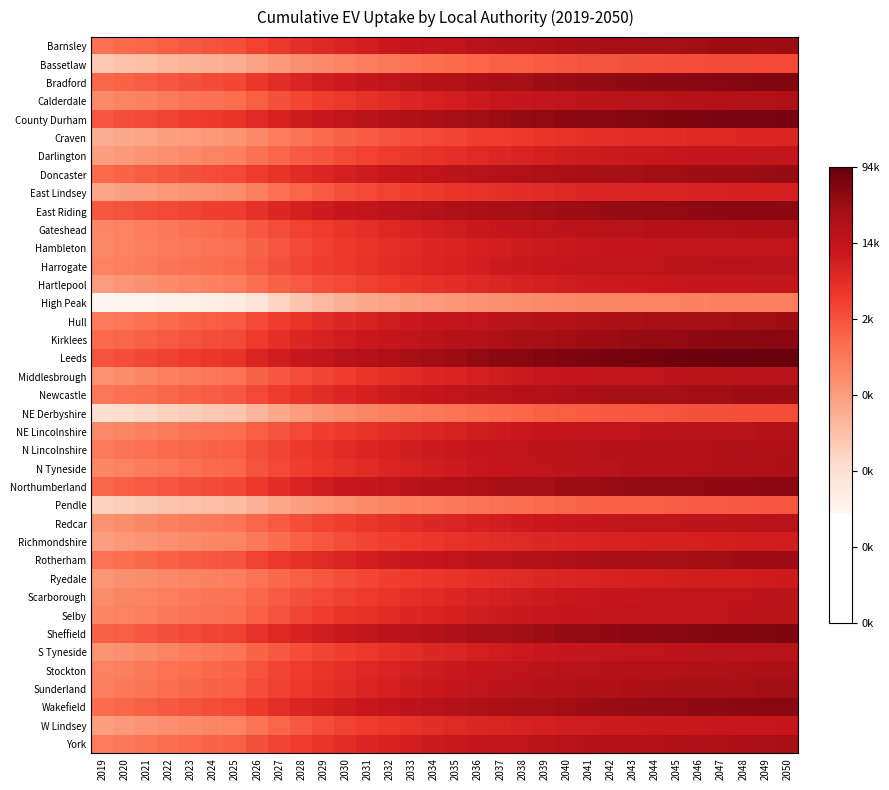

Reading left to right, what are all the values shown in this chart?

Barnsley: 2019=6.9	2020=7.1	2021=7.2	2022=7.4	2023=7.5	2024=7.6	2025=7.7	2026=8.0	2027=8.3	2028=8.5	2029=8.7	2030=8.9	2031=9.1	2032=9.3	2033=9.4	2034=9.5	2035=9.7	2036=9.8	2037=9.9	2038=10.0	2039=10.1	2040=10.1	2041=10.2	2042=10.3	2043=10.3	2044=10.3	2045=10.4	2046=10.4	2047=10.4	2048=10.5	2049=10.5	2050=10.5
Bassetlaw: 2019=4.6	2020=4.7	2021=4.9	2022=5.0	2023=5.1	2024=5.2	2025=5.3	2026=5.6	2027=5.8	2028=6.1	2029=6.3	2030=6.4	2031=6.6	2032=6.7	2033=6.9	2034=7.0	2035=7.1	2036=7.2	2037=7.3	2038=7.4	2039=7.5	2040=7.5	2041=7.6	2042=7.6	2043=7.7	2044=7.7	2045=7.7	2046=7.8	2047=7.8	2048=7.8	2049=7.9	2050=7.9
Bradford: 2019=7.2	2020=7.3	2021=7.4	2022=7.6	2023=7.7	2024=7.8	2025=7.9	2026=8.3	2027=8.6	2028=8.8	2029=9.1	2030=9.2	2031=9.4	2032=9.6	2033=9.8	2034=9.9	2035=10.0	2036=10.2	2037=10.3	2038=10.4	2039=10.5	2040=10.6	2041=10.6	2042=10.7	2043=10.7	2044=10.8	2045=10.8	2046=10.9	2047=10.9	2048=10.9	2049=11.0	2050=11.0
Calderdale: 2019=6.3	2020=6.4	2021=6.5	2022=6.7	2023=6.8	2024=6.9	2025=7.0	2026=7.4	2027=7.7	2028=7.9	2029=8.1	2030=8.3	2031=8.5	2032=8.7	2033=8.8	2034=9.0	2035=9.1	2036=9.2	2037=9.3	2038=9.4	2039=9.5	2040=9.6	2041=9.7	2042=9.8	2043=9.8	2044=9.8	2045=9.9	2046=9.9	2047=10.0	2048=10.0	2049=10.0	2050=10.1
County Durham: 2019=7.5	2020=7.7	2021=7.9	2022=8.0	2023=8.1	2024=8.3	2025=8.4	2026=8.7	2027=9.0	2028=9.2	2029=9.4	2030=9.6	2031=9.7	2032=9.9	2033=10.0	2034=10.2	2035=10.3	2036=10.4	2037=10.5	2038=10.6	2039=10.7	2040=10.8	2041=10.9	2042=10.9	2043=10.9	2044=11.0	2045=11.0	2046=11.1	2047=11.1	2048=11.1	2049=11.2	2050=11.2
Craven: 2019=5.3	2020=5.4	2021=5.5	2022=5.7	2023=5.8	2024=5.9	2025=6.0	2026=6.3	2027=6.6	2028=6.8	2029=7.1	2030=7.3	2031=7.4	2032=7.6	2033=7.7	2034=7.9	2035=8.0	2036=8.1	2037=8.2	2038=8.3	2039=8.4	2040=8.4	2041=8.5	2042=8.6	2043=8.6	2044=8.6	2045=8.7	2046=8.7	2047=8.7	2048=8.8	2049=8.8	2050=8.8
Darlington: 2019=5.7	2020=5.8	2021=6.0	2022=6.1	2023=6.3	2024=6.4	2025=6.5	2026=6.9	2027=7.2	2028=7.4	2029=7.6	2030=7.8	2031=8.0	2032=8.2	2033=8.3	2034=8.5	2035=8.6	2036=8.7	2037=8.8	2038=8.9	2039=9.0	2040=9.1	2041=9.2	2042=9.2	2043=9.3	2044=9.3	2045=9.4	2046=9.4	2047=9.4	2048=9.5	2049=9.5	2050=9.5
Doncaster: 2019=7.1	2020=7.2	2021=7.4	2022=7.5	2023=7.7	2024=7.8	2025=7.9	2026=8.2	2027=8.4	2028=8.7	2029=8.8	2030=9.0	2031=9.2	2032=9.3	2033=9.5	2034=9.6	2035=9.7	2036=9.8	2037=9.9	2038=10.0	2039=10.1	2040=10.2	2041=10.3	2042=10.3	2043=10.4	2044=10.4	2045=10.4	2046=10.5	2047=10.5	2048=10.5	2049=10.6	2050=10.6
East Lindsey: 2019=5.5	2020=5.6	2021=5.7	2022=5.9	2023=6.0	2024=6.1	2025=6.2	2026=6.5	2027=6.9	2028=7.2	2029=7.5	2030=7.7	2031=7.9	2032=8.0	2033=8.1	2034=8.2	2035=8.3	2036=8.4	2037=8.5	2038=8.6	2039=8.7	2040=8.7	2041=8.8	2042=8.8	2043=8.9	2044=8.9	2045=8.9	2046=8.9	2047=9.0	2048=9.0	2049=9.0	2050=9.0
East Riding: 2019=7.5	2020=7.7	2021=7.8	2022=7.9	2023=8.0	2024=8.1	2025=8.2	2026=8.5	2027=8.8	2028=9.0	2029=9.2	2030=9.4	2031=9.5	2032=9.7	2033=9.8	2034=9.9	2035=10.0	2036=10.2	2037=10.2	2038=10.3	2039=10.4	2040=10.5	2041=10.5	2042=10.6	2043=10.6	2044=10.7	2045=10.7	2046=10.7	2047=10.8	2048=10.8	2049=10.8	2050=10.8
Gateshead: 2019=6.3	2020=6.5	2021=6.6	2022=6.7	2023=6.9	2024=7.0	2025=7.1	2026=7.5	2027=7.8	2028=8.0	2029=8.2	2030=8.4	2031=8.6	2032=8.7	2033=8.9	2034=9.0	2035=9.1	2036=9.3	2037=9.4	2038=9.5	2039=9.6	2040=9.7	2041=9.8	2042=9.8	2043=9.9	2044=9.9	2045=9.9	2046=10.0	2047=10.0	2048=10.1	2049=10.1	2050=10.1
Hambleton: 2019=6.3	2020=6.4	2021=6.5	2022=6.7	2023=6.8	2024=6.9	2025=6.9	2026=7.3	2027=7.6	2028=7.8	2029=8.1	2030=8.2	2031=8.4	2032=8.5	2033=8.7	2034=8.8	2035=8.9	2036=9.0	2037=9.1	2038=9.2	2039=9.2	2040=9.3	2041=9.4	2042=9.4	2043=9.4	2044=9.5	2045=9.5	2046=9.5	2047=9.6	2048=9.6	2049=9.6	2050=9.6
Harrogate: 2019=6.4	2020=6.6	2021=6.7	2022=6.8	2023=6.9	2024=7.0	2025=7.1	2026=7.4	2027=7.7	2028=7.9	2029=8.1	2030=8.3	2031=8.5	2032=8.6	2033=8.7	2034=8.9	2035=9.0	2036=9.1	2037=9.2	2038=9.3	2039=9.4	2040=9.5	2041=9.5	2042=9.6	2043=9.6	2044=9.7	2045=9.7	2046=9.7	2047=9.8	2048=9.8	2049=9.8	2050=9.9
Hartlepool: 2019=5.8	2020=5.9	2021=6.1	2022=6.2	2023=6.4	2024=6.5	2025=6.6	2026=7.0	2027=7.3	2028=7.5	2029=7.7	2030=7.9	2031=8.1	2032=8.2	2033=8.4	2034=8.5	2035=8.6	2036=8.7	2037=8.8	2038=8.9	2039=9.0	2040=9.1	2041=9.2	2042=9.2	2043=9.3	2044=9.3	2045=9.4	2046=9.4	2047=9.4	2048=9.5	2049=9.5	2050=9.5
High Peak: 2019=2.8	2020=2.9	2021=2.9	2022=3.0	2023=3.1	2024=3.1	2025=3.2	2026=3.6	2027=4.2	2028=4.6	2029=5.0	2030=5.3	2031=5.4	2032=5.6	2033=5.7	2034=5.8	2035=5.9	2036=6.0	2037=6.1	2038=6.2	2039=6.2	2040=6.3	2041=6.3	2042=6.4	2043=6.4	2044=6.4	2045=6.5	2046=6.5	2047=6.5	2048=6.5	2049=6.6	2050=6.6
Hull: 2019=6.6	2020=6.8	2021=6.9	2022=7.1	2023=7.2	2024=7.3	2025=7.5	2026=7.9	2027=8.2	2028=8.4	2029=8.6	2030=8.8	2031=9.0	2032=9.1	2033=9.3	2034=9.4	2035=9.5	2036=9.6	2037=9.8	2038=9.9	2039=9.9	2040=10.0	2041=10.1	2042=10.2	2043=10.2	2044=10.2	2045=10.3	2046=10.3	2047=10.4	2048=10.4	2049=10.4	2050=10.5
Kirklees: 2019=7.1	2020=7.2	2021=7.3	2022=7.5	2023=7.6	2024=7.7	2025=7.8	2026=8.2	2027=8.5	2028=8.7	2029=9.0	2030=9.1	2031=9.3	2032=9.5	2033=9.6	2034=9.8	2035=9.9	2036=10.0	2037=10.1	2038=10.2	2039=10.3	2040=10.4	2041=10.5	2042=10.5	2043=10.6	2044=10.6	2045=10.7	2046=10.7	2047=10.7	2048=10.8	2049=10.8	2050=10.8
Leeds: 2019=7.6	2020=7.7	2021=7.9	2022=8.1	2023=8.2	2024=8.3	2025=8.4	2026=8.8	2027=9.1	2028=9.4	2029=9.6	2030=9.8	2031=10.0	2032=10.1	2033=10.3	2034=10.4	2035=10.5	2036=10.7	2037=10.8	2038=10.9	2039=11.0	2040=11.0	2041=11.1	2042=11.2	2043=11.2	2044=11.3	2045=11.3	2046=11.3	2047=11.4	2048=11.4	2049=11.4	2050=11.5
Middlesbrough: 2019=6.0	2020=6.2	2021=6.3	2022=6.5	2023=6.6	2024=6.7	2025=6.9	2026=7.3	2027=7.5	2028=7.8	2029=8.0	2030=8.2	2031=8.3	2032=8.5	2033=8.7	2034=8.8	2035=8.9	2036=9.0	2037=9.1	2038=9.2	2039=9.3	2040=9.4	2041=9.5	2042=9.5	2043=9.6	2044=9.6	2045=9.7	2046=9.7	2047=9.7	2048=9.8	2049=9.8	2050=9.8
Newcastle: 2019=6.8	2020=6.9	2021=7.0	2022=7.2	2023=7.3	2024=7.4	2025=7.5	2026=7.9	2027=8.2	2028=8.4	2029=8.6	2030=8.8	2031=9.0	2032=9.2	2033=9.3	2034=9.5	2035=9.6	2036=9.7	2037=9.8	2038=9.9	2039=10.0	2040=10.1	2041=10.2	2042=10.2	2043=10.3	2044=10.3	2045=10.3	2046=10.4	2047=10.4	2048=10.4	2049=10.5	2050=10.5
NE Derbyshire: 2019=3.9	2020=4.0	2021=4.1	2022=4.3	2023=4.4	2024=4.5	2025=4.7	2026=5.1	2027=5.4	2028=5.7	2029=6.0	2030=6.2	2031=6.3	2032=6.5	2033=6.6	2034=6.8	2035=6.9	2036=7.0	2037=7.1	2038=7.2	2039=7.3	2040=7.4	2041=7.4	2042=7.5	2043=7.5	2044=7.6	2045=7.6	2046=7.7	2047=7.7	2048=7.7	2049=7.8	2050=7.8
NE Lincolnshire: 2019=6.2	2020=6.4	2021=6.5	2022=6.6	2023=6.8	2024=6.9	2025=7.0	2026=7.4	2027=7.6	2028=7.9	2029=8.1	2030=8.2	2031=8.4	2032=8.6	2033=8.7	2034=8.8	2035=9.0	2036=9.1	2037=9.2	2038=9.3	2039=9.4	2040=9.5	2041=9.6	2042=9.6	2043=9.6	2044=9.7	2045=9.7	2046=9.8	2047=9.8	2048=9.8	2049=9.9	2050=9.9
N Lincolnshire: 2019=6.7	2020=6.8	2021=6.9	2022=7.1	2023=7.2	2024=7.3	2025=7.4	2026=7.7	2027=8.0	2028=8.2	2029=8.5	2030=8.6	2031=8.8	2032=9.0	2033=9.1	2034=9.2	2035=9.3	2036=9.4	2037=9.5	2038=9.6	2039=9.7	2040=9.8	2041=9.8	2042=9.9	2043=9.9	2044=9.9	2045=10.0	2046=10.0	2047=10.0	2048=10.1	2049=10.1	2050=10.1
N Tyneside: 2019=6.3	2020=6.5	2021=6.6	2022=6.8	2023=6.9	2024=7.1	2025=7.2	2026=7.6	2027=7.9	2028=8.1	2029=8.3	2030=8.5	2031=8.7	2032=8.8	2033=9.0	2034=9.1	2035=9.2	2036=9.3	2037=9.4	2038=9.5	2039=9.6	2040=9.7	2041=9.8	2042=9.9	2043=9.9	2044=9.9	2045=10.0	2046=10.0	2047=10.1	2048=10.1	2049=10.1	2050=10.2
Northumberland: 2019=7.2	2020=7.3	2021=7.4	2022=7.6	2023=7.7	2024=7.8	2025=7.9	2026=8.3	2027=8.6	2028=8.9	2029=9.1	2030=9.3	2031=9.5	2032=9.6	2033=9.8	2034=9.9	2035=10.0	2036=10.1	2037=10.2	2038=10.3	2039=10.4	2040=10.4	2041=10.5	2042=10.5	2043=10.6	2044=10.6	2045=10.7	2046=10.7	2047=10.7	2048=10.7	2049=10.8	2050=10.8
Pendle: 2019=4.3	2020=4.4	2021=4.5	2022=4.6	2023=4.7	2024=4.8	2025=4.9	2026=5.2	2027=5.4	2028=5.7	2029=5.9	2030=6.1	2031=6.2	2032=6.4	2033=6.5	2034=6.6	2035=6.7	2036=6.8	2037=6.9	2038=7.0	2039=7.1	2040=7.2	2041=7.2	2042=7.3	2043=7.3	2044=7.4	2045=7.4	2046=7.5	2047=7.5	2048=7.5	2049=7.5	2050=7.6
Redcar: 2019=6.0	2020=6.2	2021=6.3	2022=6.5	2023=6.6	2024=6.7	2025=6.8	2026=7.2	2027=7.5	2028=7.7	2029=7.9	2030=8.1	2031=8.3	2032=8.5	2033=8.6	2034=8.8	2035=8.9	2036=9.0	2037=9.1	2038=9.2	2039=9.3	2040=9.4	2041=9.5	2042=9.5	2043=9.6	2044=9.6	2045=9.6	2046=9.7	2047=9.7	2048=9.7	2049=9.8	2050=9.8
Richmondshire: 2019=5.7	2020=5.9	2021=6.0	2022=6.1	2023=6.2	2024=6.3	2025=6.4	2026=6.7	2027=7.0	2028=7.3	2029=7.6	2030=7.8	2031=7.9	2032=8.1	2033=8.2	2034=8.3	2035=8.4	2036=8.5	2037=8.6	2038=8.7	2039=8.8	2040=8.8	2041=8.9	2042=8.9	2043=9.0	2044=9.0	2045=9.0	2046=9.0	2047=9.1	2048=9.1	2049=9.1	2050=9.1
Rotherham: 2019=6.9	2020=7.0	2021=7.1	2022=7.3	2023=7.4	2024=7.5	2025=7.7	2026=8.0	2027=8.3	2028=8.5	2029=8.7	2030=8.9	2031=9.1	2032=9.2	2033=9.4	2034=9.5	2035=9.6	2036=9.7	2037=9.8	2038=9.9	2039=10.0	2040=10.1	2041=10.2	2042=10.2	2043=10.3	2044=10.3	2045=10.3	2046=10.4	2047=10.4	2048=10.4	2049=10.5	2050=10.5
Ryedale: 2019=5.9	2020=6.1	2021=6.2	2022=6.3	2023=6.4	2024=6.5	2025=6.6	2026=6.8	2027=7.1	2028=7.4	2029=7.6	2030=7.8	2031=7.9	2032=8.1	2033=8.2	2034=8.3	2035=8.4	2036=8.5	2037=8.6	2038=8.7	2039=8.8	2040=8.9	2041=8.9	2042=8.9	2043=9.0	2044=9.0	2045=9.1	2046=9.1	2047=9.1	2048=9.1	2049=9.2	2050=9.2
Scarborough: 2019=6.2	2020=6.3	2021=6.4	2022=6.6	2023=6.7	2024=6.8	2025=6.9	2026=7.2	2027=7.4	2028=7.7	2029=7.9	2030=8.0	2031=8.2	2032=8.4	2033=8.5	2034=8.7	2035=8.8	2036=8.9	2037=9.0	2038=9.1	2039=9.2	2040=9.3	2041=9.4	2042=9.4	2043=9.5	2044=9.5	2045=9.5	2046=9.6	2047=9.6	2048=9.6	2049=9.7	2050=9.7
Selby: 2019=6.3	2020=6.4	2021=6.6	2022=6.7	2023=6.8	2024=6.9	2025=7.0	2026=7.3	2027=7.6	2028=7.9	2029=8.1	2030=8.3	2031=8.5	2032=8.6	2033=8.8	2034=8.9	2035=9.0	2036=9.1	2037=9.2	2038=9.3	2039=9.3	2040=9.4	2041=9.5	2042=9.5	2043=9.5	2044=9.6	2045=9.6	2046=9.6	2047=9.7	2048=9.7	2049=9.7	2050=9.7
Sheffield: 2019=7.3	2020=7.4	2021=7.5	2022=7.7	2023=7.8	2024=8.0	2025=8.1	2026=8.4	2027=8.7	2028=8.9	2029=9.1	2030=9.3	2031=9.5	2032=9.7	2033=9.8	2034=10.0	2035=10.1	2036=10.2	2037=10.3	2038=10.4	2039=10.5	2040=10.6	2041=10.7	2042=10.7	2043=10.8	2044=10.8	2045=10.9	2046=10.9	2047=11.0	2048=11.0	2049=11.0	2050=11.0
S Tyneside: 2019=6.0	2020=6.1	2021=6.3	2022=6.4	2023=6.6	2024=6.7	2025=6.8	2026=7.2	2027=7.5	2028=7.7	2029=7.9	2030=8.1	2031=8.3	2032=8.5	2033=8.6	2034=8.8	2035=8.9	2036=9.0	2037=9.1	2038=9.2	2039=9.3	2040=9.4	2041=9.5	2042=9.6	2043=9.6	2044=9.6	2045=9.7	2046=9.7	2047=9.8	2048=9.8	2049=9.8	2050=9.9
Stockton: 2019=6.4	2020=6.6	2021=6.7	2022=6.9	2023=7.0	2024=7.1	2025=7.2	2026=7.7	2027=7.9	2028=8.2	2029=8.4	2030=8.6	2031=8.7	2032=8.9	2033=9.0	2034=9.2	2035=9.3	2036=9.4	2037=9.5	2038=9.6	2039=9.7	2040=9.8	2041=9.8	2042=9.9	2043=9.9	2044=10.0	2045=10.0	2046=10.1	2047=10.1	2048=10.1	2049=10.2	2050=10.2
Sunderland: 2019=6.5	2020=6.7	2021=6.8	2022=7.0	2023=7.1	2024=7.3	2025=7.4	2026=7.8	2027=8.1	2028=8.3	2029=8.5	2030=8.7	2031=8.9	2032=9.0	2033=9.2	2034=9.3	2035=9.4	2036=9.6	2037=9.7	2038=9.8	2039=9.9	2040=10.0	2041=10.0	2042=10.1	2043=10.1	2044=10.2	2045=10.2	2046=10.3	2047=10.3	2048=10.3	2049=10.4	2050=10.4
Wakefield: 2019=7.0	2020=7.2	2021=7.3	2022=7.5	2023=7.6	2024=7.8	2025=7.9	2026=8.3	2027=8.5	2028=8.8	2029=9.0	2030=9.2	2031=9.4	2032=9.5	2033=9.7	2034=9.8	2035=9.9	2036=10.1	2037=10.2	2038=10.3	2039=10.3	2040=10.4	2041=10.5	2042=10.5	2043=10.6	2044=10.6	2045=10.7	2046=10.7	2047=10.7	2048=10.8	2049=10.8	2050=10.8
W Lindsey: 2019=5.7	2020=5.8	2021=6.0	2022=6.1	2023=6.2	2024=6.3	2025=6.4	2026=6.8	2027=7.2	2028=7.5	2029=7.8	2030=8.0	2031=8.2	2032=8.3	2033=8.5	2034=8.6	2035=8.7	2036=8.8	2037=8.9	2038=9.0	2039=9.0	2040=9.1	2041=9.2	2042=9.2	2043=9.2	2044=9.3	2045=9.3	2046=9.3	2047=9.3	2048=9.4	2049=9.4	2050=9.4
York: 2019=6.6	2020=6.7	2021=6.8	2022=7.0	2023=7.1	2024=7.2	2025=7.3	2026=7.7	2027=8.0	2028=8.2	2029=8.4	2030=8.6	2031=8.8	2032=8.9	2033=9.1	2034=9.2	2035=9.3	2036=9.4	2037=9.5	2038=9.6	2039=9.7	2040=9.8	2041=9.9	2042=9.9	2043=10.0	2044=10.0	2045=10.0	2046=10.1	2047=10.1	2048=10.2	2049=10.2	2050=10.2